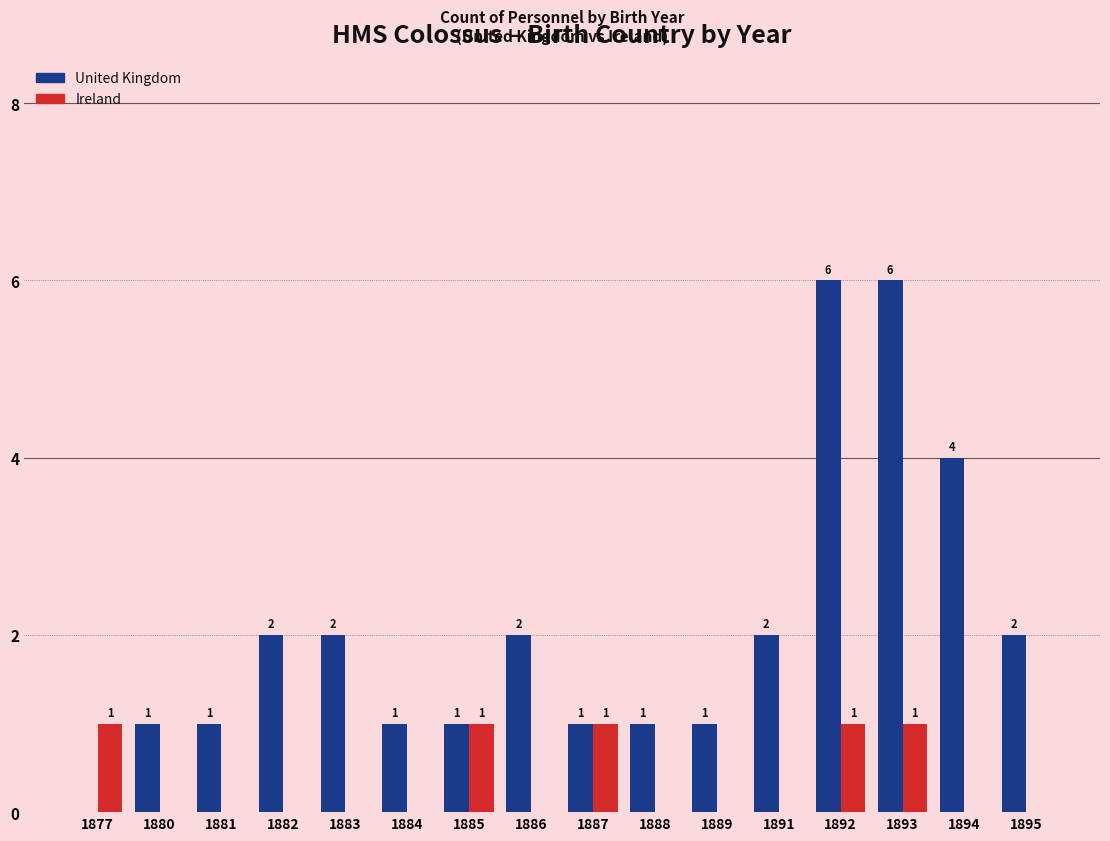

How many Ireland values are between 0 and 1?

16